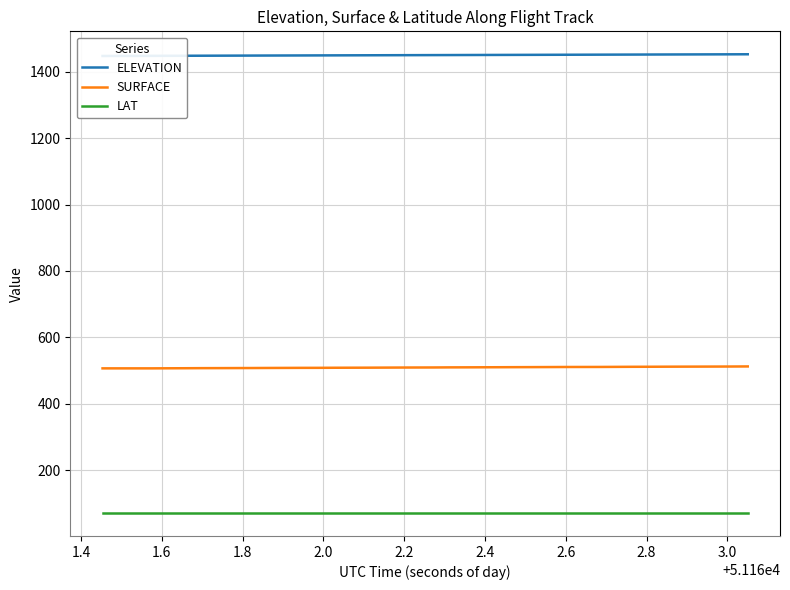

What is the value of the LAT point at the 23rd from the left?

70.4